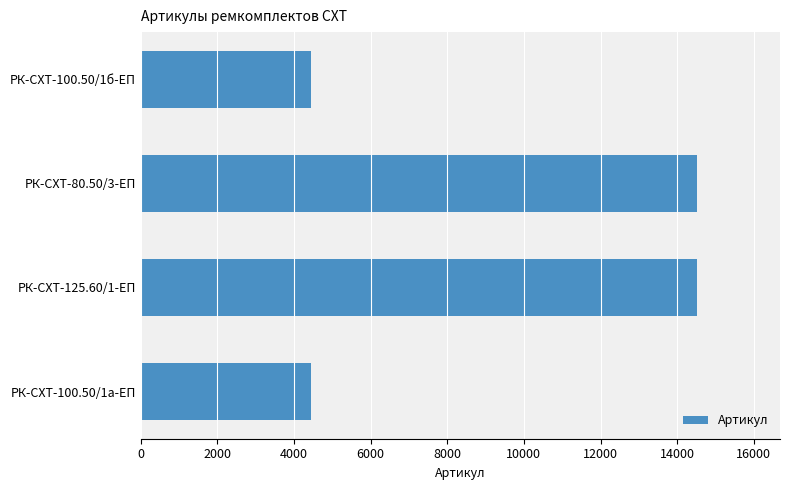

Is it true that the value at РК-СХТ-125.60/1-ЕП is 22191?

False